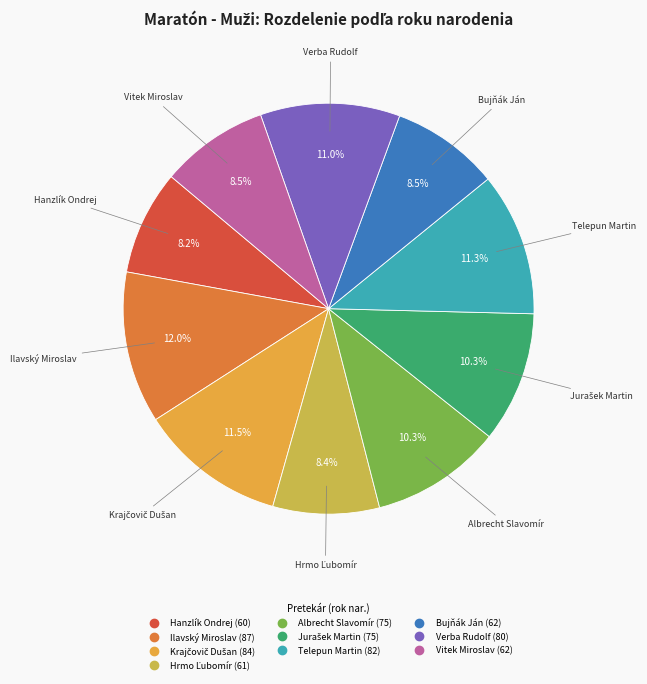

Does any single category account for the majority?

No